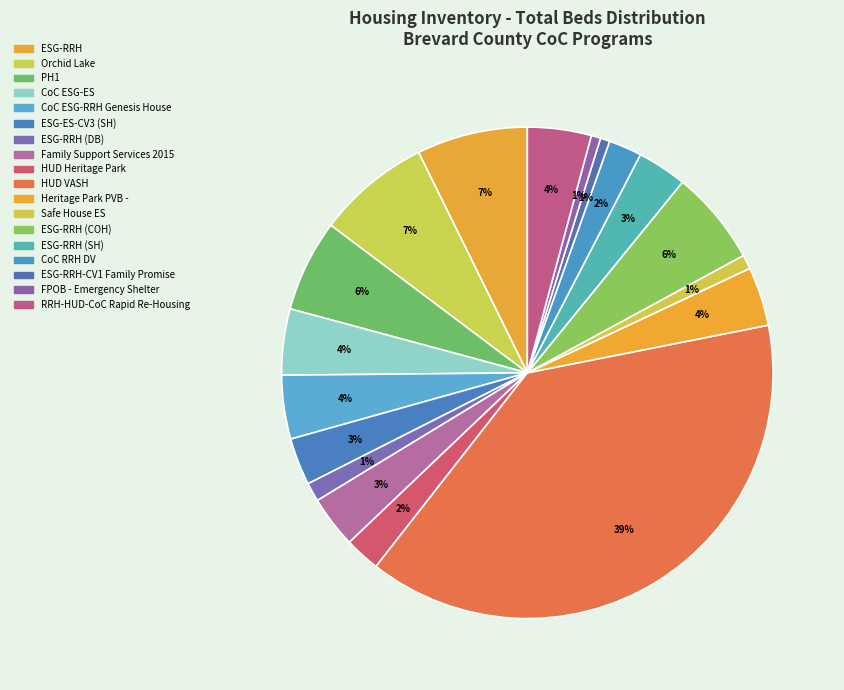

Does any single category account for the majority?

No